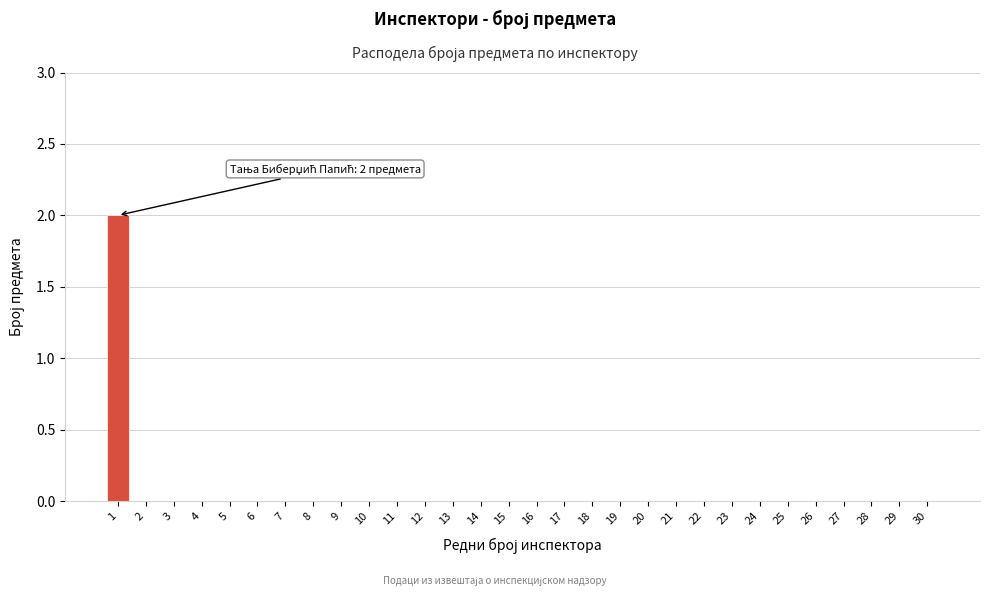

Reading right to left, list all the values displayed in this chart.

30=0	29=0	28=0	27=0	26=0	25=0	24=0	23=0	22=0	21=0	20=0	19=0	18=0	17=0	16=0	15=0	14=0	13=0	12=0	11=0	10=0	9=0	8=0	7=0	6=0	5=0	4=0	3=0	2=0	1=2